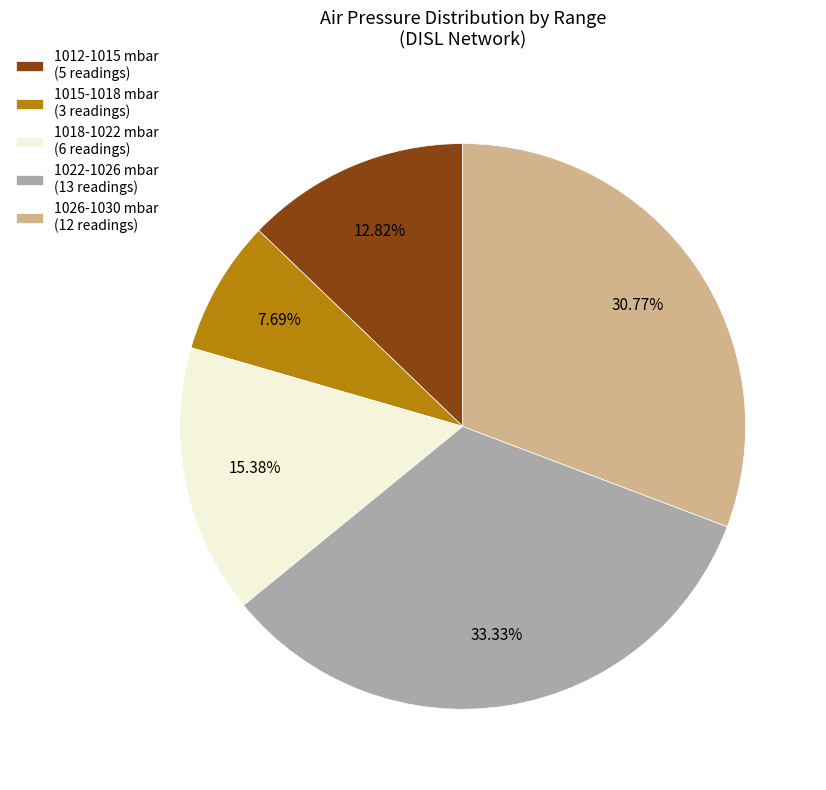

Rank the categories by value from lowest to highest.

1015-1018 mbar (3 readings), 1012-1015 mbar (5 readings), 1018-1022 mbar (6 readings), 1026-1030 mbar (12 readings), 1022-1026 mbar (13 readings)